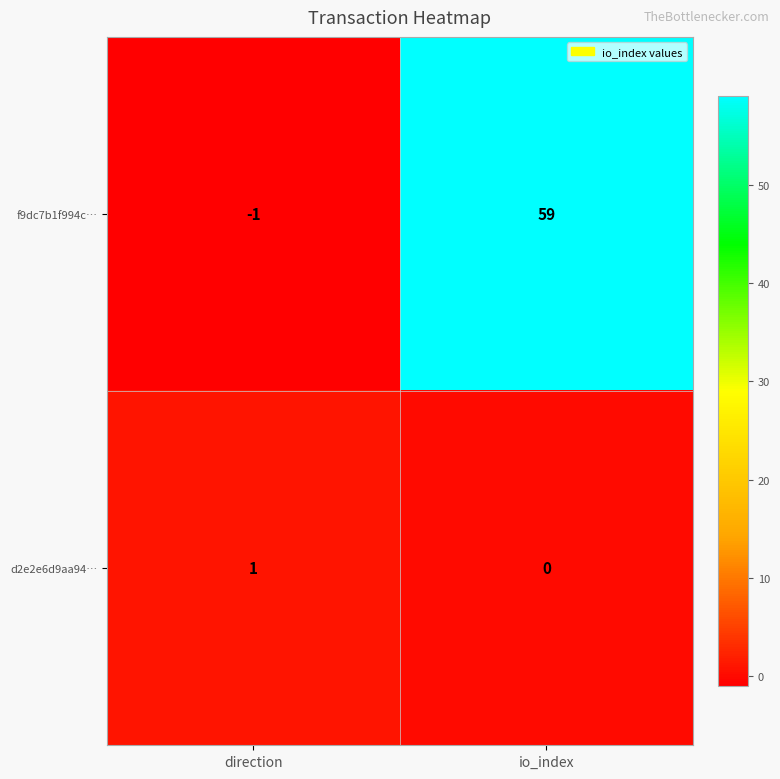

The f9dc7b1f994c… series shows 59 at io_index. True or false?

True